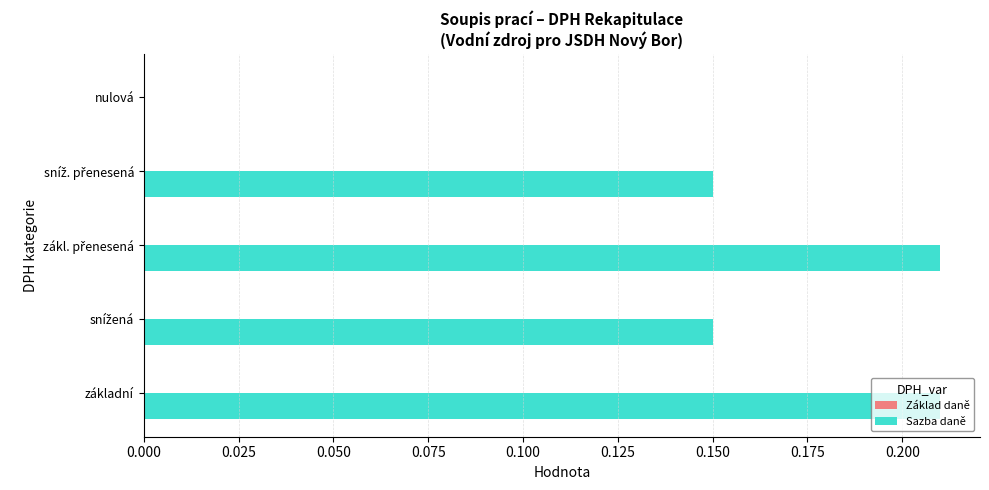

What is the sum of all values?

0.7